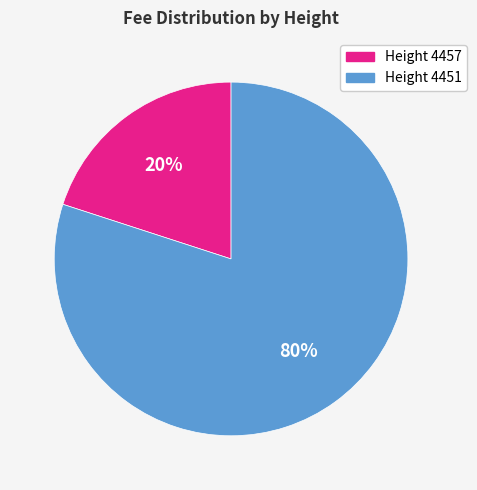

What is the largest slice in the pie chart?

Height 4451